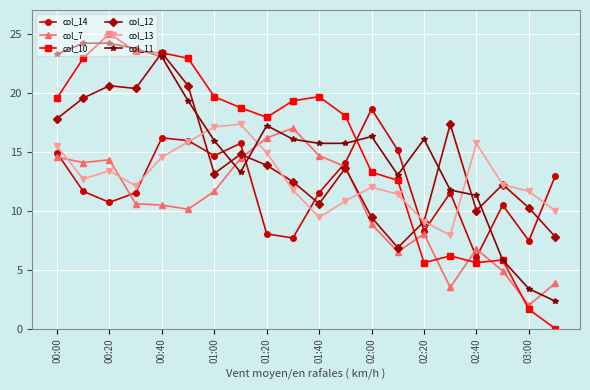

Which series has the widest spread of values?

col_10